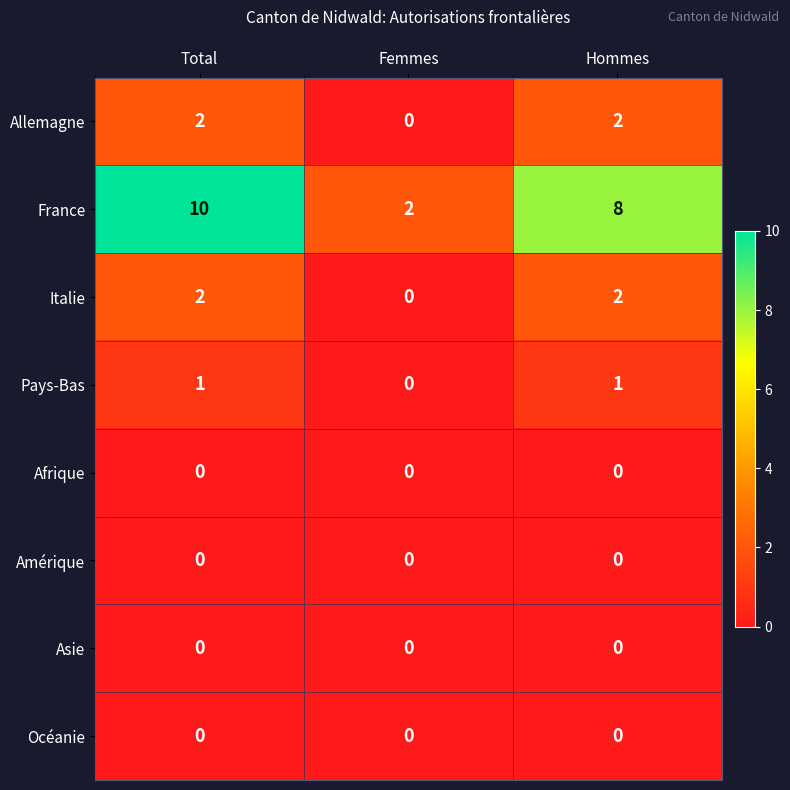

Which series has the largest total across all categories?

France